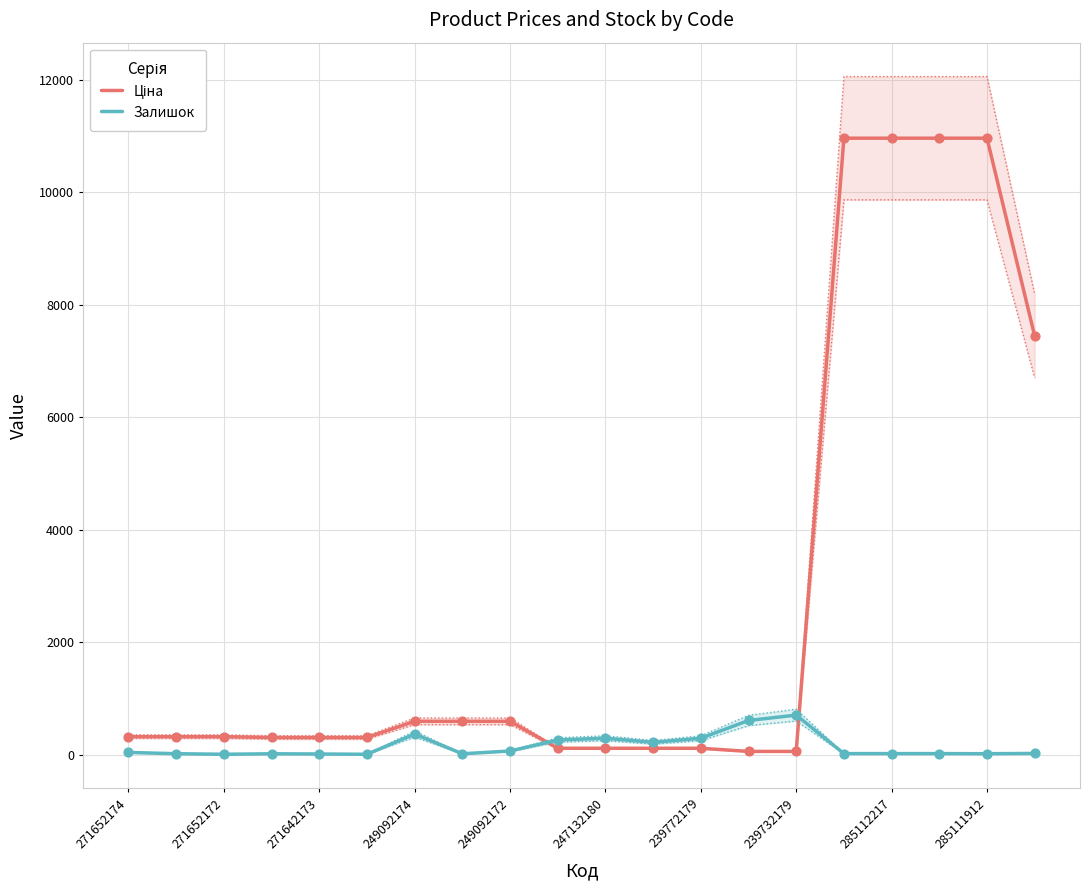

Which series reaches the minimum Y coordinate?

Залишок